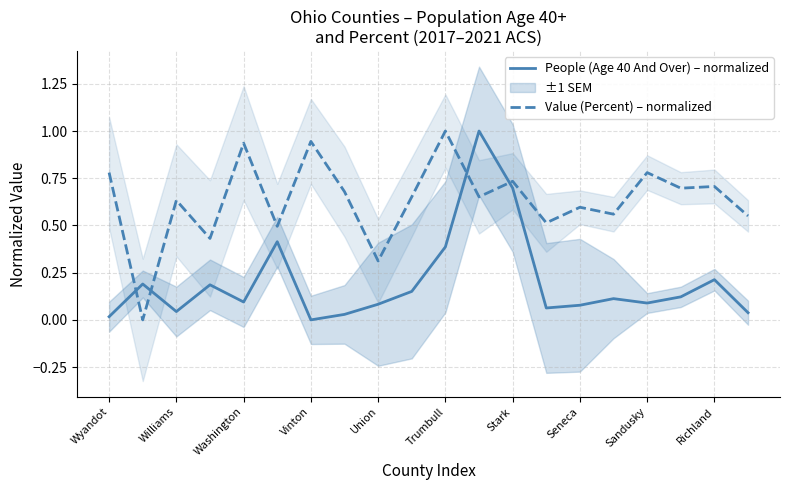

True or false: People (Age 40 And Over) – normalized and Value (Percent) – normalized intersect in this chart.

True